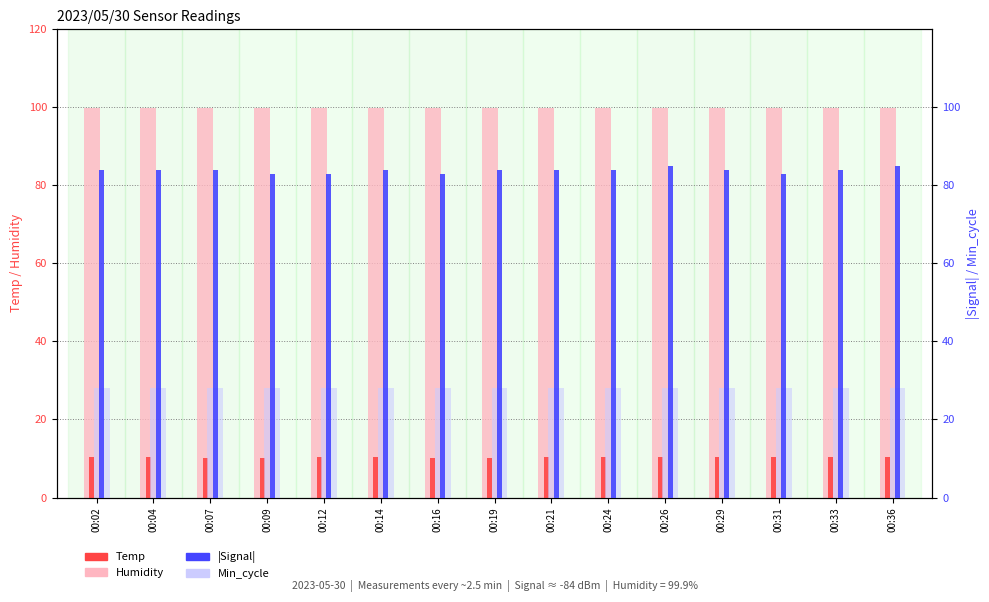

What is the value of the Temp bar at the 5th from the left?

10.3